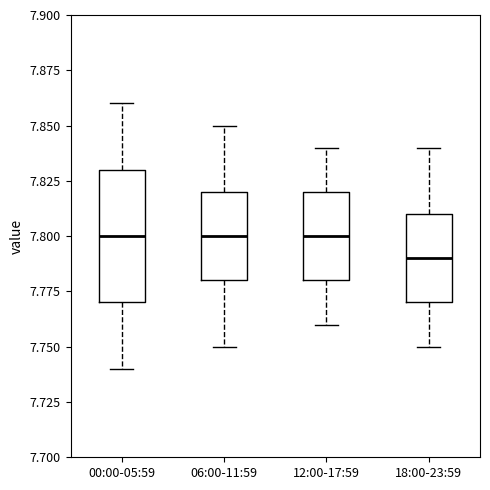

Reading left to right, transcribe this box plot: for each box, give where its median line is, the range the box spans, and where its two whiskers end, as read against the y-axis. The values are not printed on the chart, so give them approximately, as read against the axis.

00:00-05:59: median 7.80, box 7.77 to 7.83, whiskers 7.74 to 7.86
06:00-11:59: median 7.80, box 7.78 to 7.82, whiskers 7.75 to 7.85
12:00-17:59: median 7.80, box 7.78 to 7.82, whiskers 7.76 to 7.84
18:00-23:59: median 7.79, box 7.77 to 7.81, whiskers 7.75 to 7.84